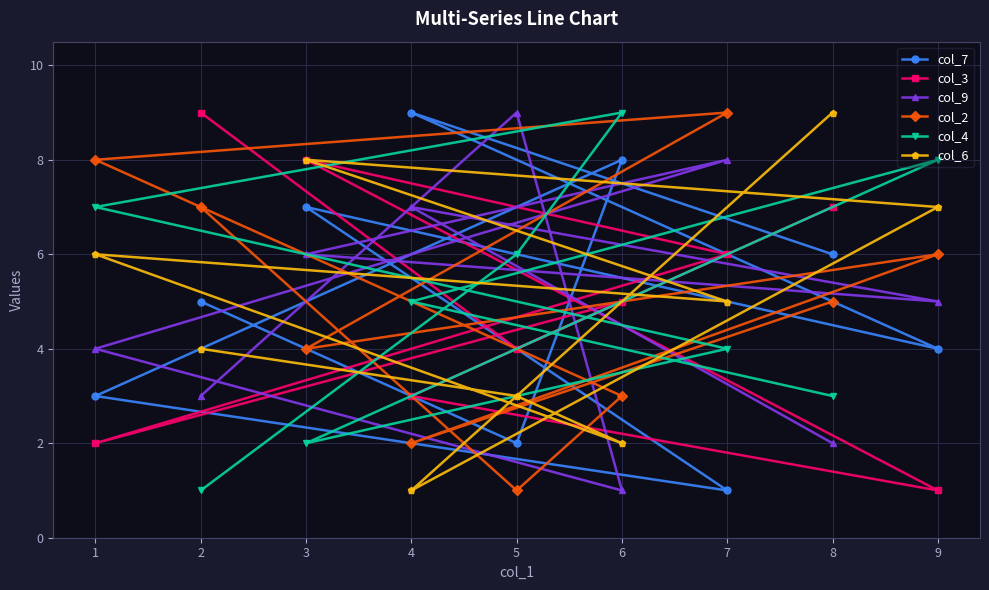

Rank the categories by col_2 value from lowest to highest.

5, 4, 6, 3, 8, 9, 2, 1, 7